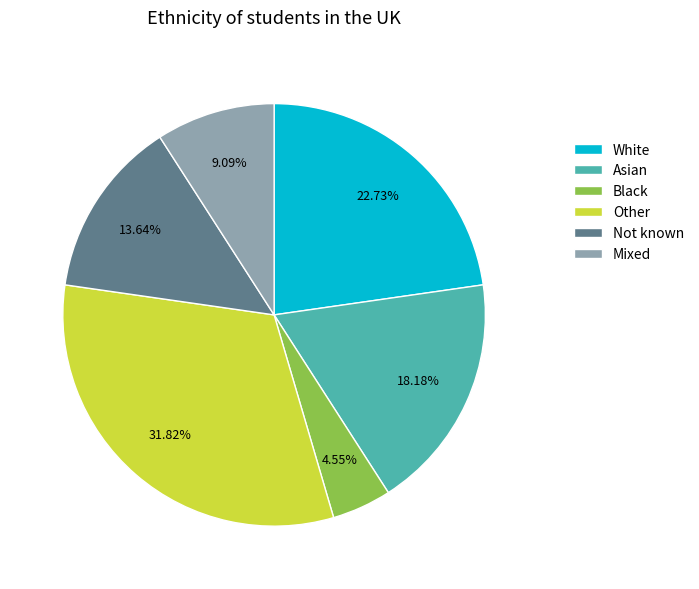

Which category has the smallest portion of the pie?

Black